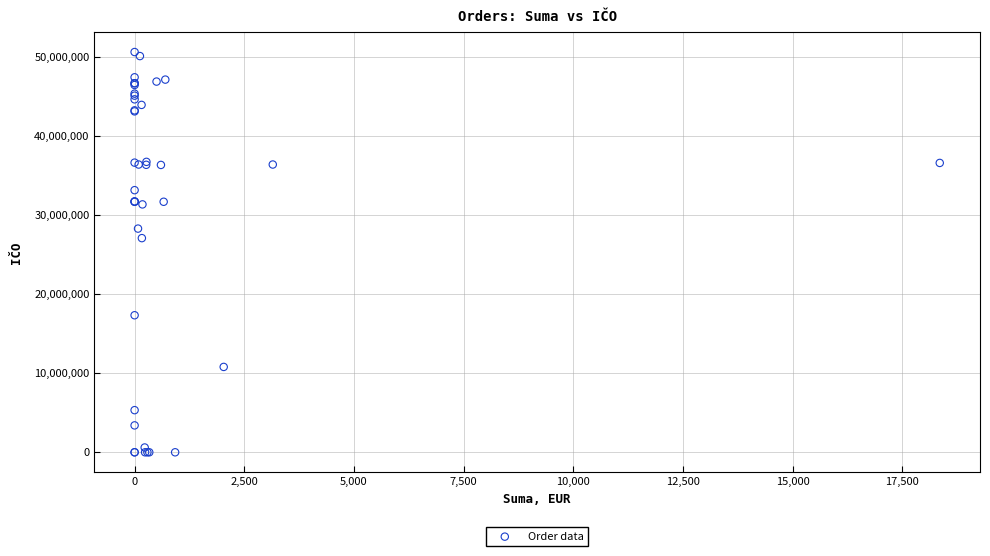

What Y value in the scatter plot is closest to 25307675?

27082440